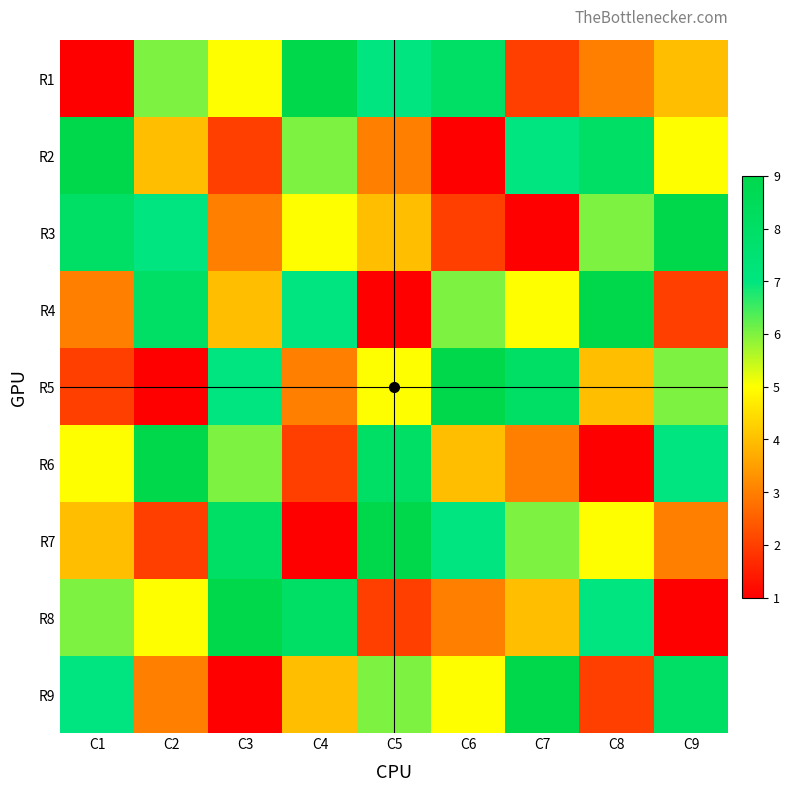

Reading right to left, transcribe all the data shown in this chart.

R1: C9=4	C8=3	C7=2	C6=8	C5=7	C4=9	C3=5	C2=6	C1=1
R2: C9=5	C8=8	C7=7	C6=1	C5=3	C4=6	C3=2	C2=4	C1=9
R3: C9=9	C8=6	C7=1	C6=2	C5=4	C4=5	C3=3	C2=7	C1=8
R4: C9=2	C8=9	C7=5	C6=6	C5=1	C4=7	C3=4	C2=8	C1=3
R5: C9=6	C8=4	C7=8	C6=9	C5=5	C4=3	C3=7	C2=1	C1=2
R6: C9=7	C8=1	C7=3	C6=4	C5=8	C4=2	C3=6	C2=9	C1=5
R7: C9=3	C8=5	C7=6	C6=7	C5=9	C4=1	C3=8	C2=2	C1=4
R8: C9=1	C8=7	C7=4	C6=3	C5=2	C4=8	C3=9	C2=5	C1=6
R9: C9=8	C8=2	C7=9	C6=5	C5=6	C4=4	C3=1	C2=3	C1=7